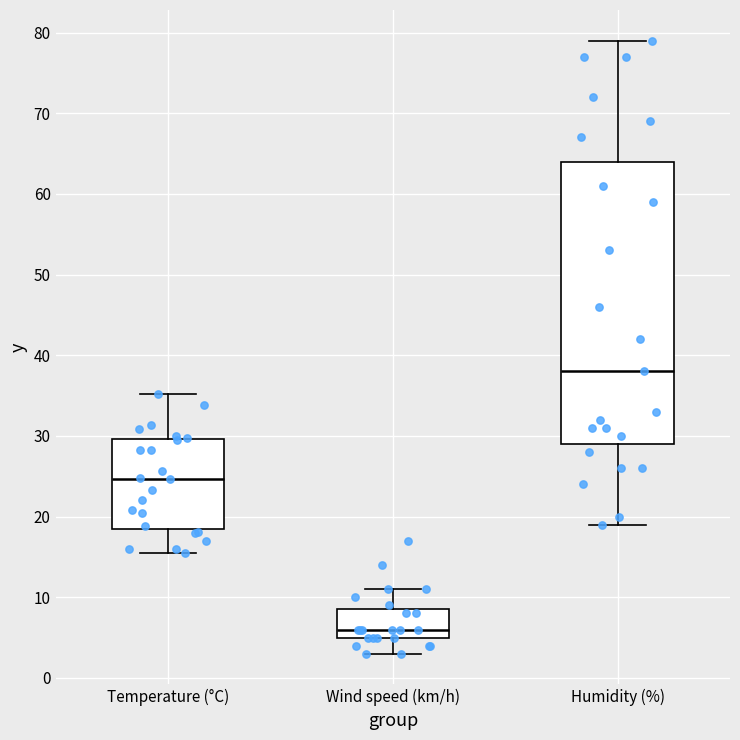

Where does the upper whisker of the box for Wind speed (km/h) end on the y-axis? The values are not printed on the chart, so give them approximately, as read against the axis.

11